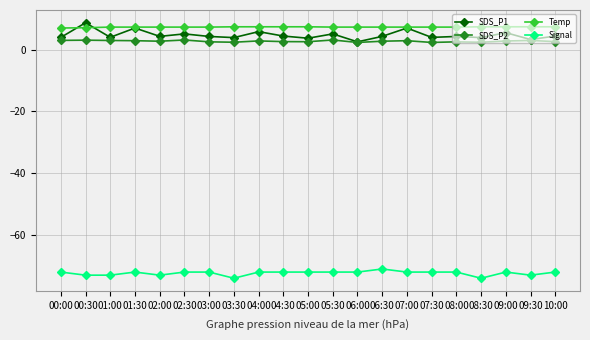

What is the label of the 20th point from the right?

00:30